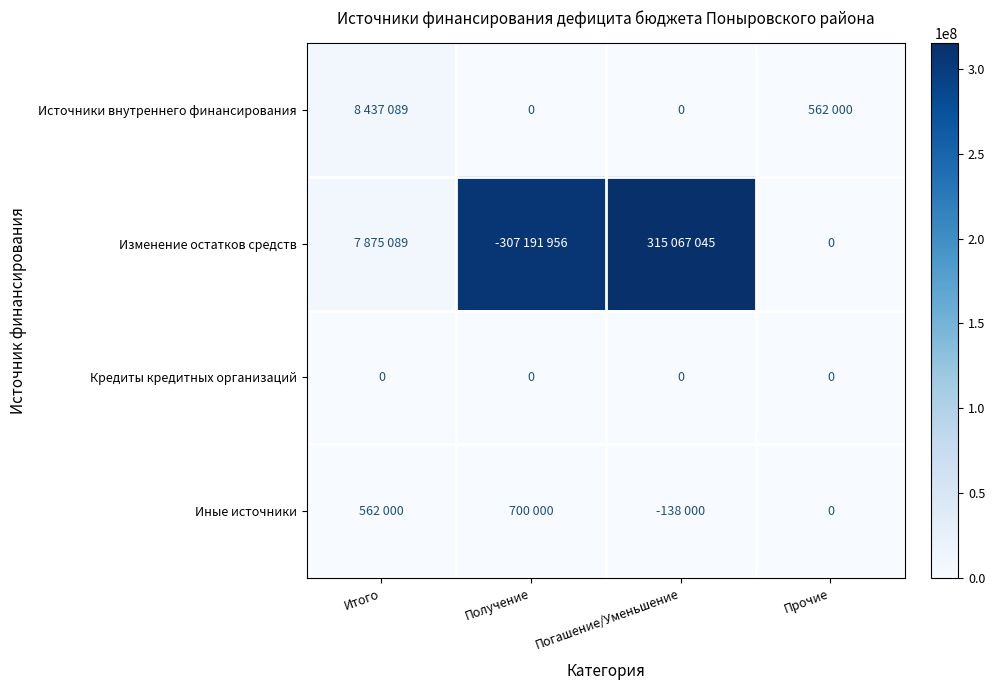

The Кредиты кредитных организаций series shows 0 at Прочие. True or false?

True